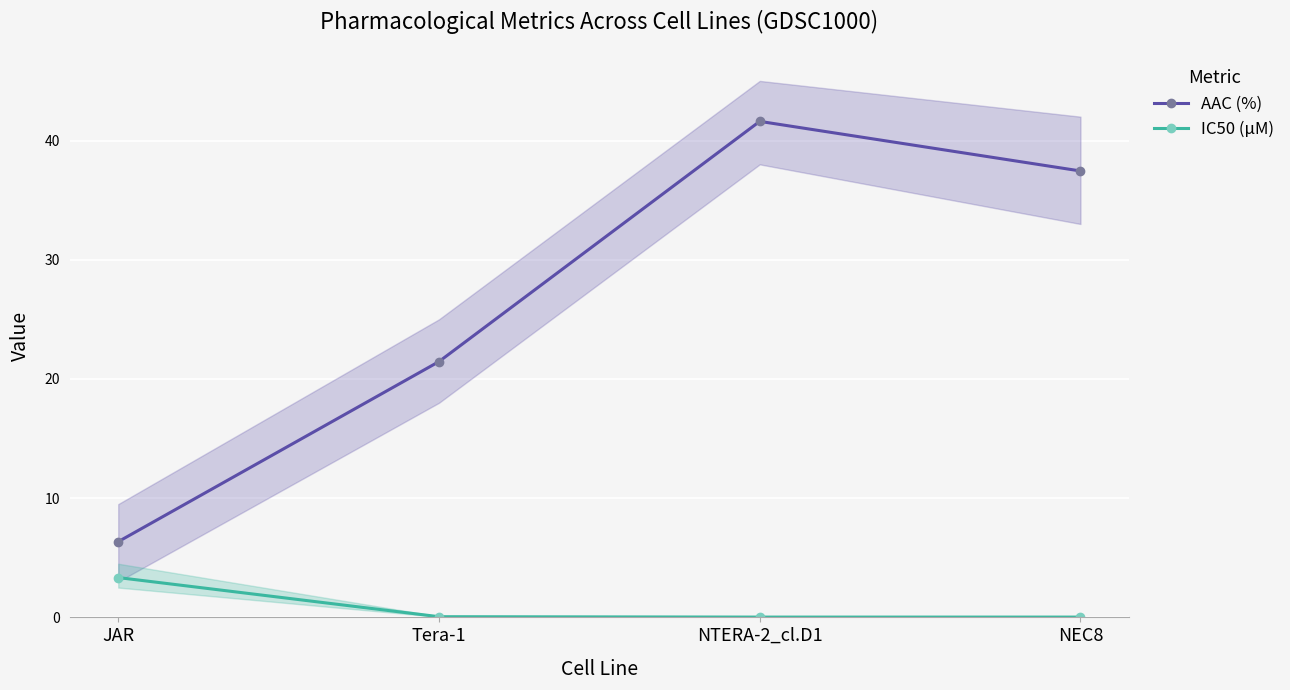

At which label does IC50 (µM) reach its minimum?

NTERA-2_cl.D1